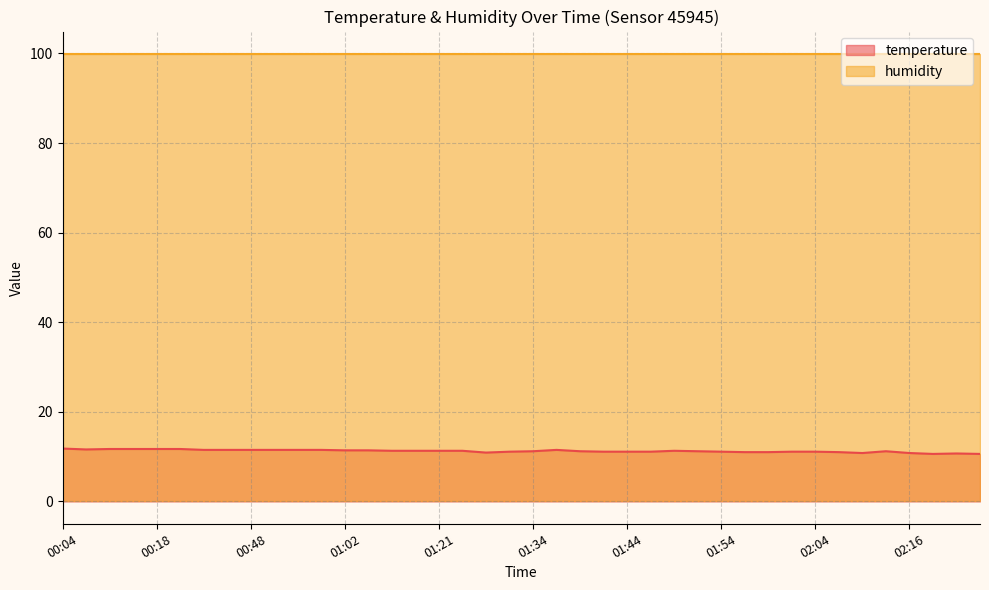

At which category does the data reach its first local peak?

01:37